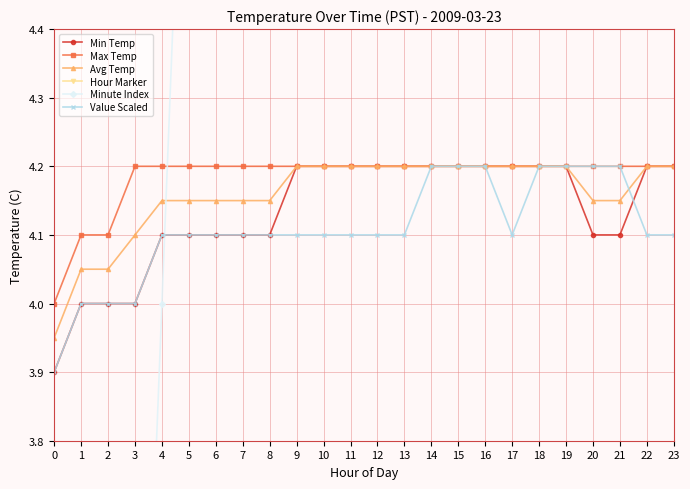

The value of Min Temp at 10 is 5.5. True or false?

False